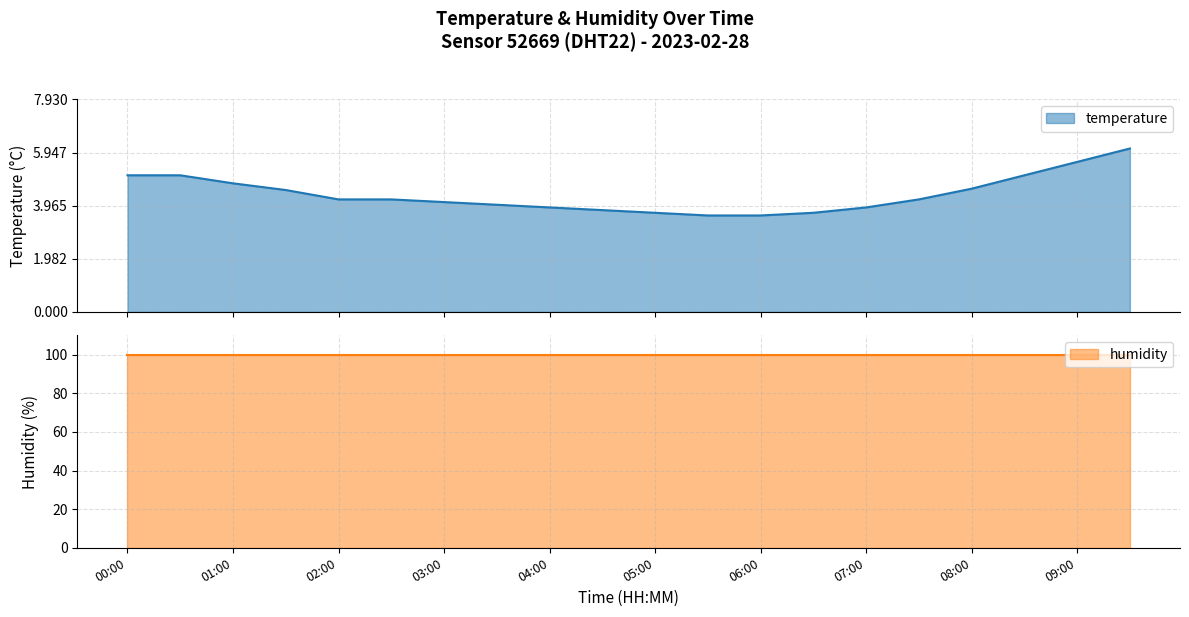

What is the difference between the second highest and minimum values?

2.0